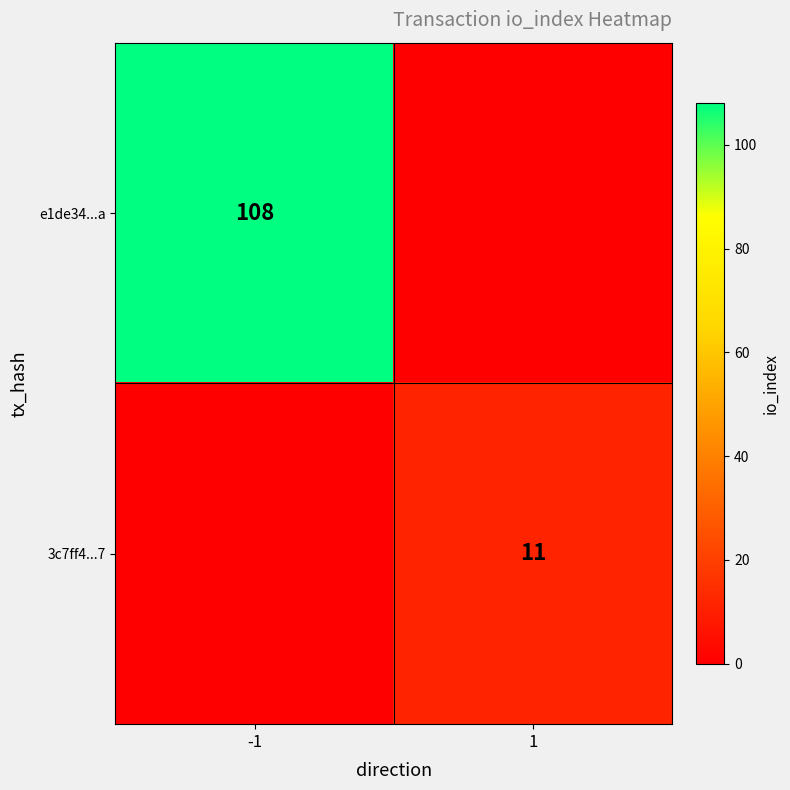

The value of 3c7ff4...7 at 1 is 17. True or false?

False